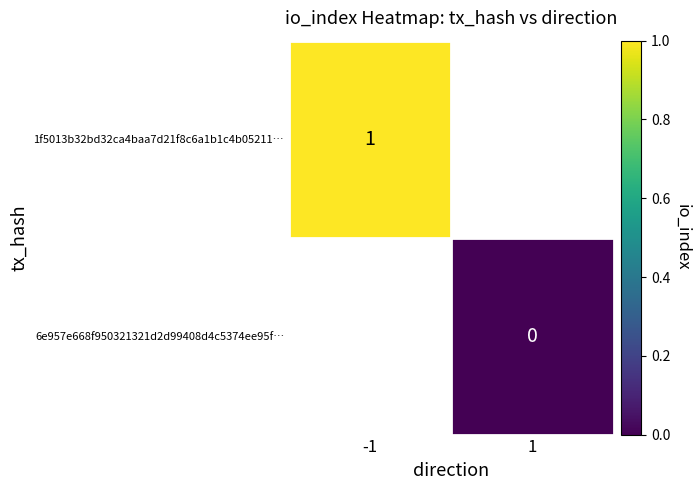

The 1f5013b32bd32ca4baa7d21f8c6a1b1c4b05211… series shows 1 at -1. True or false?

True